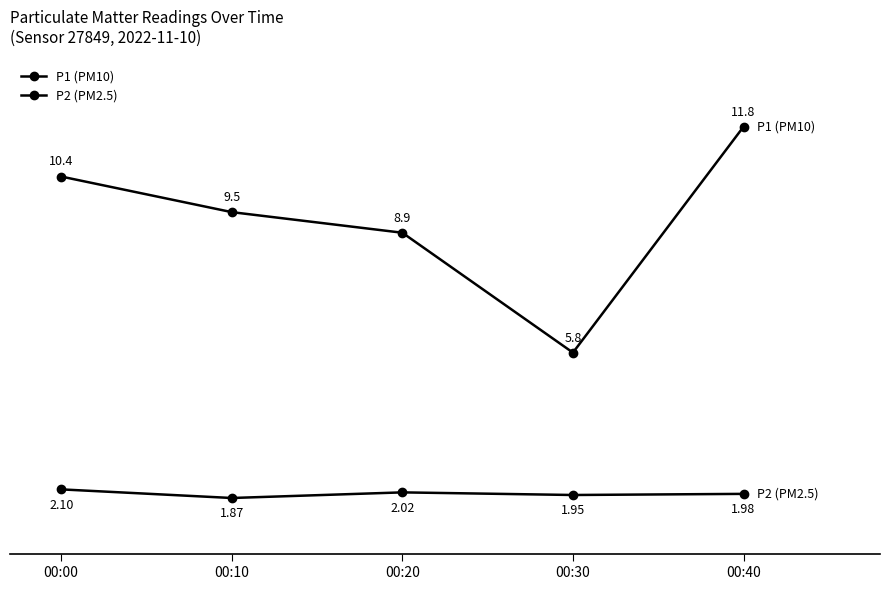

True or false: P2 (PM2.5) and P1 (PM10) intersect in this chart.

False